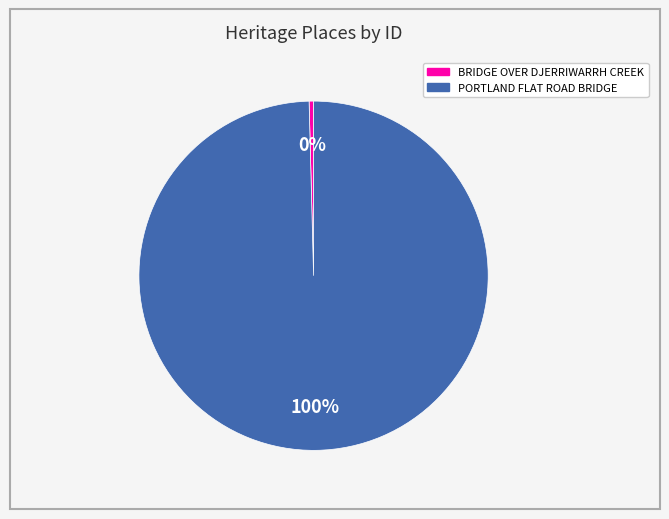

Which category accounts for the majority?

PORTLAND FLAT ROAD BRIDGE